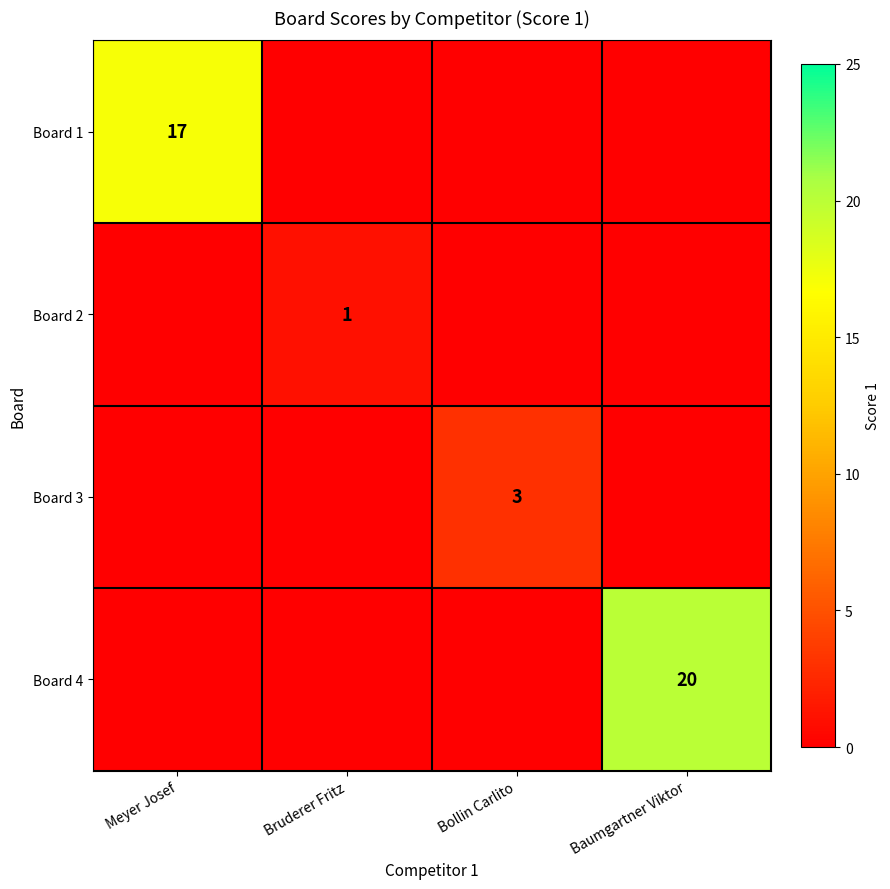

What is the spread (max minus min) of values at Baumgartner Viktor?

20